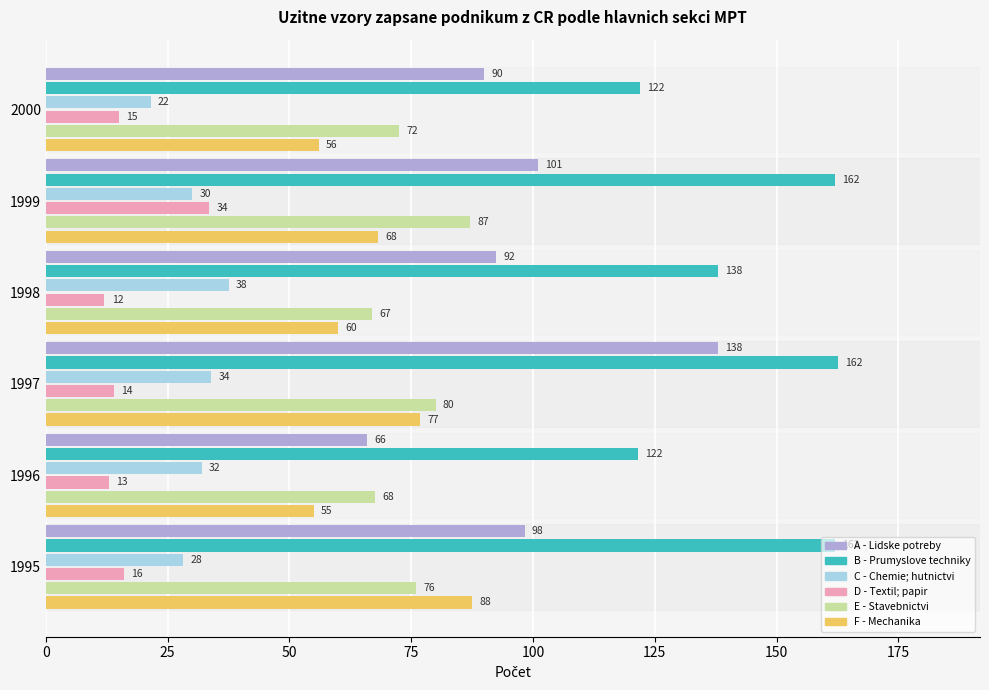

At which category is the sum across all series the highest?

1997